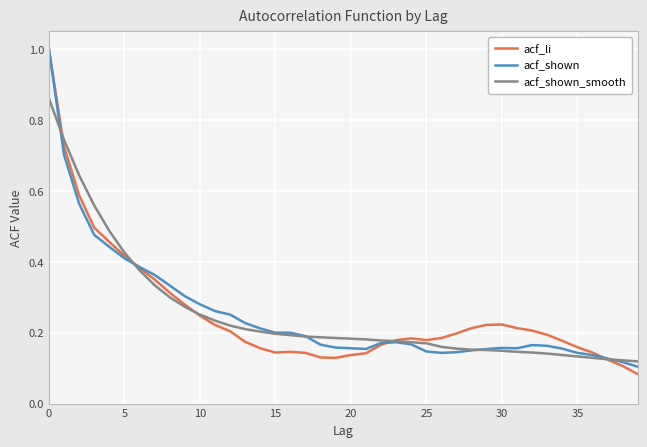

What is the maximum value shown in the chart?

1.0